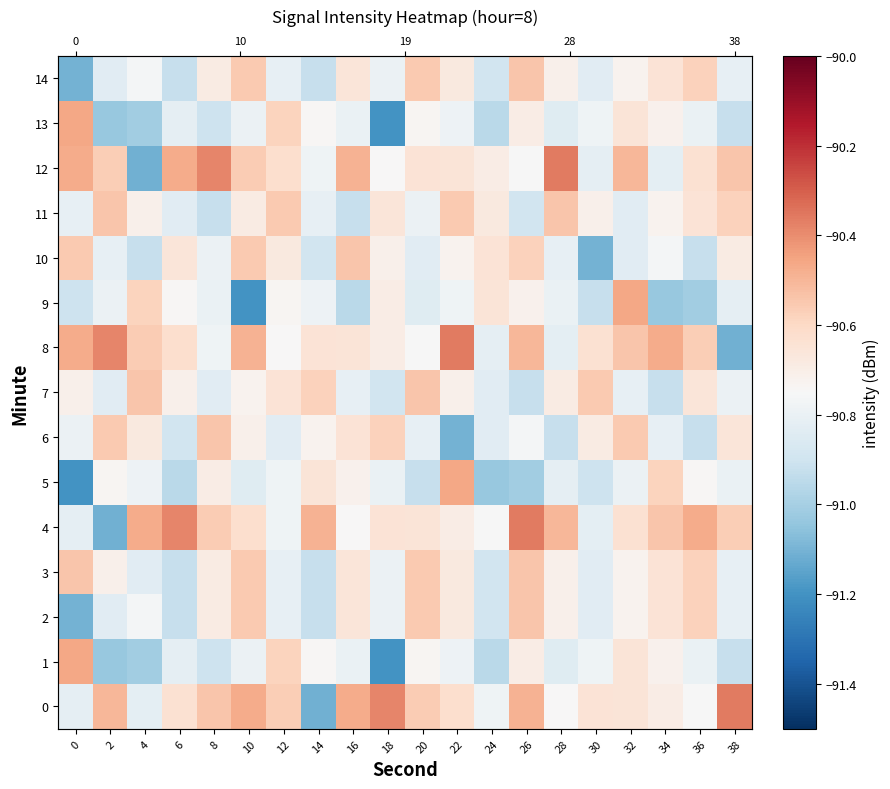

What is the total value across all series at 36?

-1360.7